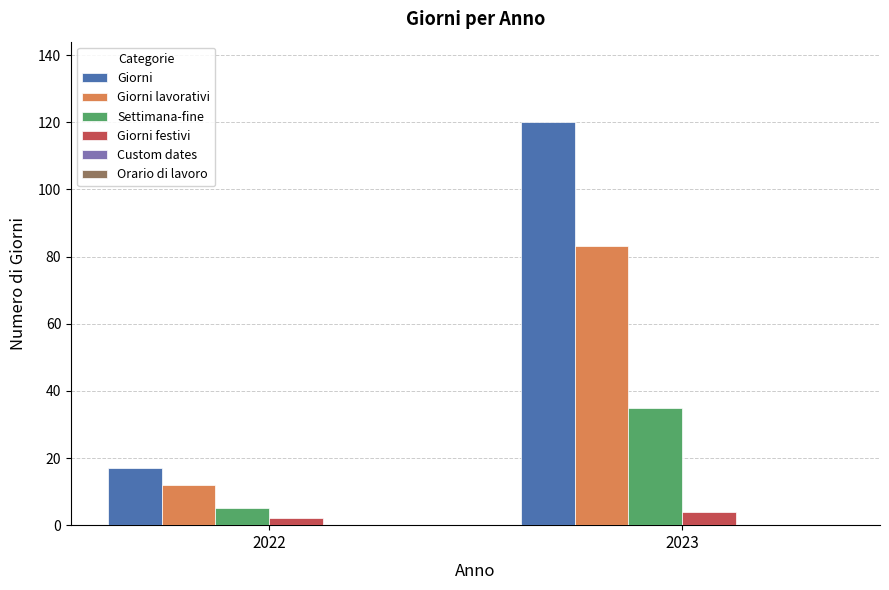

What is the value of the Giorni festivi bar at the 2nd from the left?

4